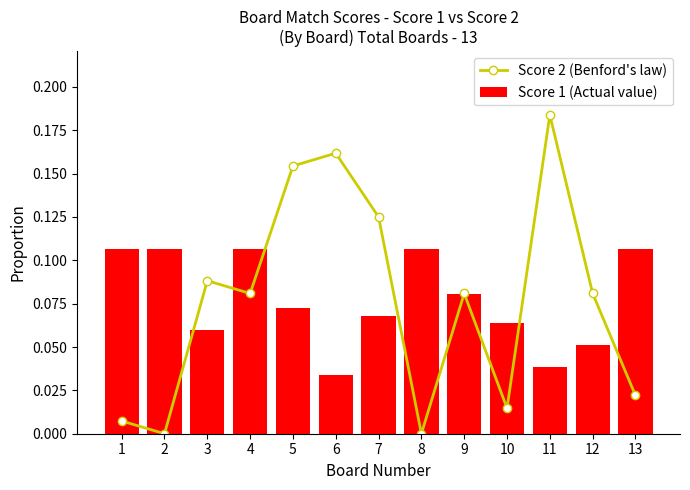

Rank the series at 11 from lowest to highest value.

Score 1 (Actual value), Score 2 (Benford's law)